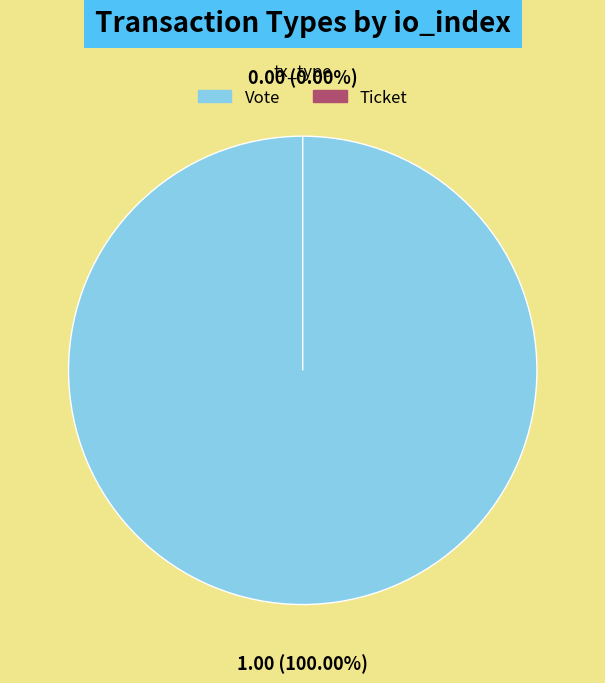

To the nearest percent, what is the difference between the Vote and Ticket slice percentages?

100%